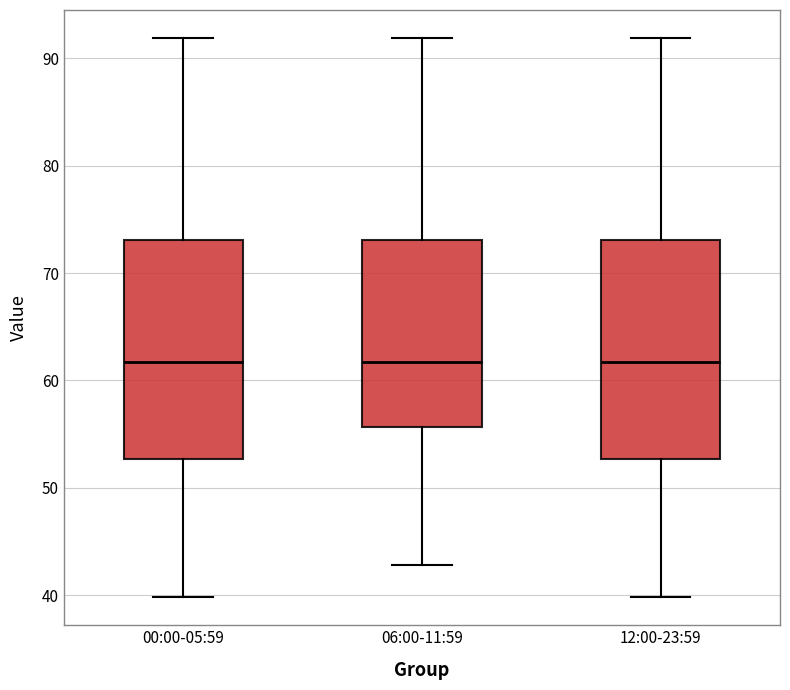

Reading left to right, read every box against the y-axis: the position of its median line, the range the box covers, and the ends of its whiskers. The values are not printed on the chart, so give them approximately, as read against the axis.

00:00-05:59: median 62, box 53 to 73, whiskers 40 to 92
06:00-11:59: median 62, box 56 to 73, whiskers 43 to 92
12:00-23:59: median 62, box 53 to 73, whiskers 40 to 92